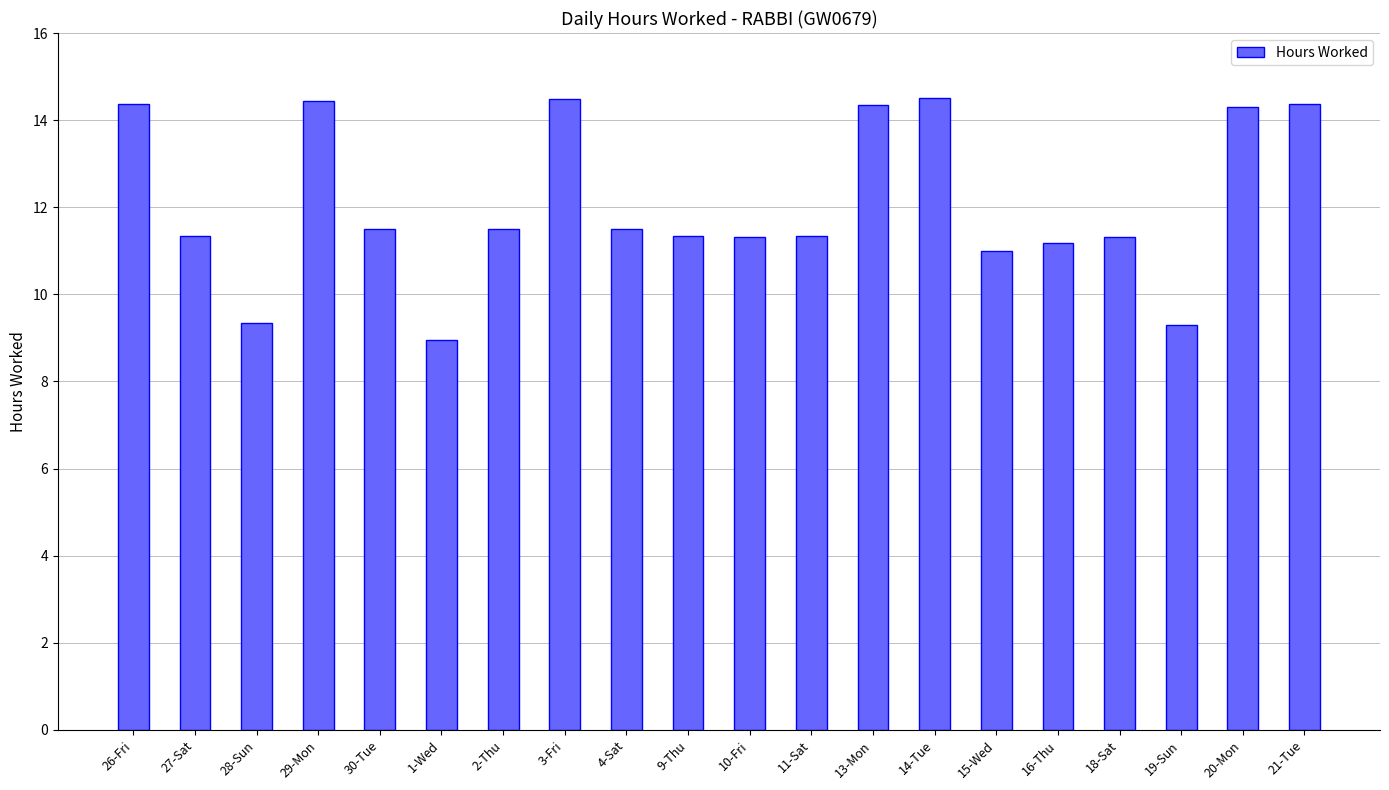

The chart shows a value of 15.4 at 27-Sat. True or false?

False